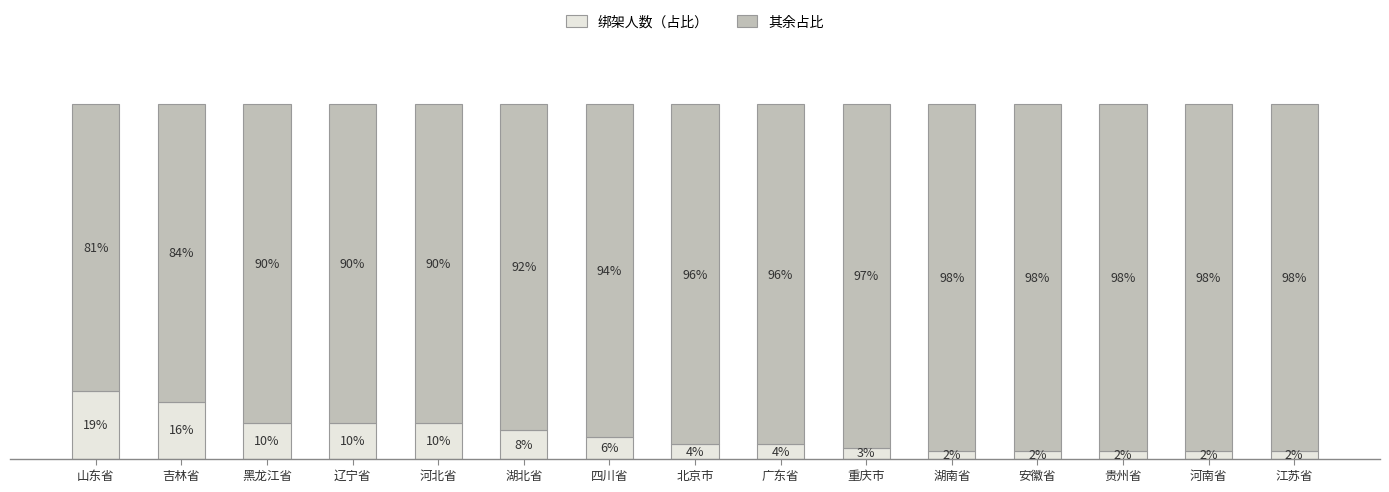

At which label does 绑架人数（占比） first exceed 4?

山东省